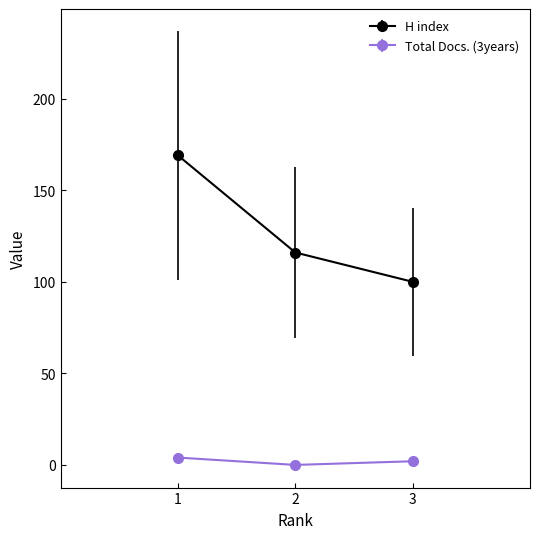

Reading right to left, transcribe all the data shown in this chart.

H index: 3=100	2=116	1=169
Total Docs. (3years): 3=2	2=0	1=4